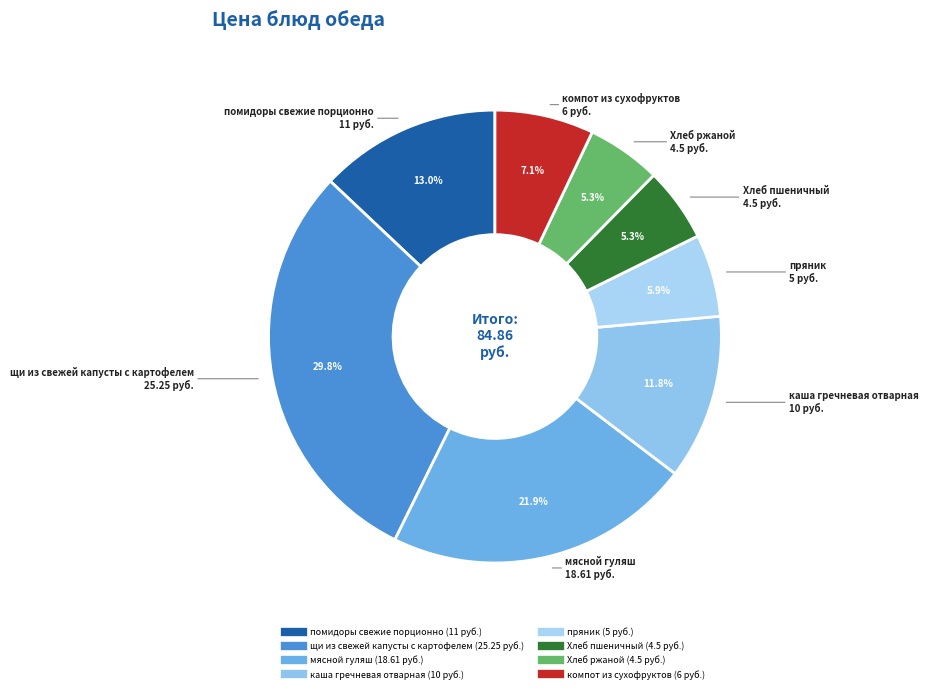

Does any single category account for the majority?

No